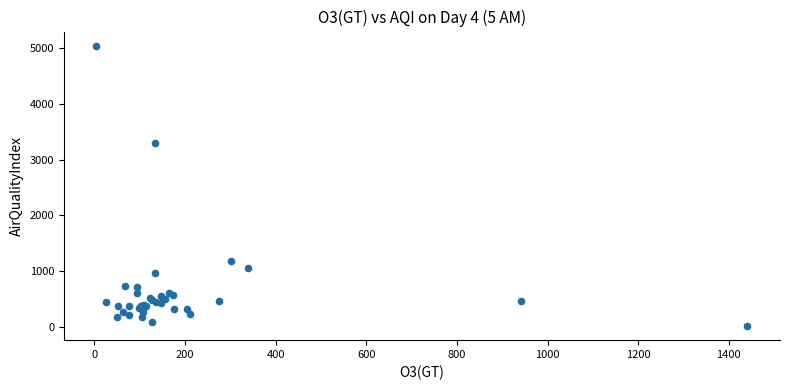

What Y value in the scatter plot is closest to 2529?

3291.9